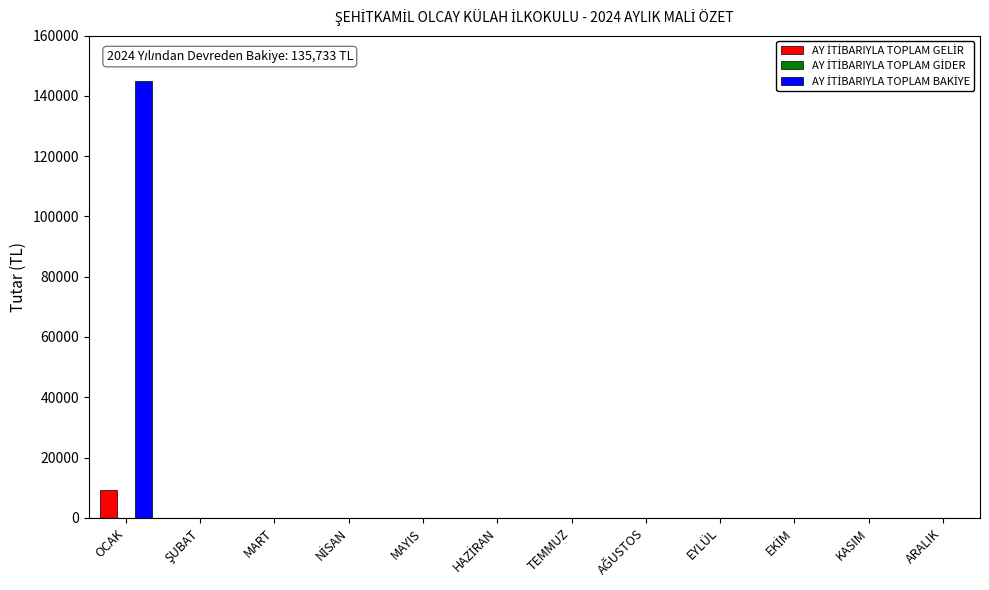

At which category does the chart reach its peak across all series?

OCAK